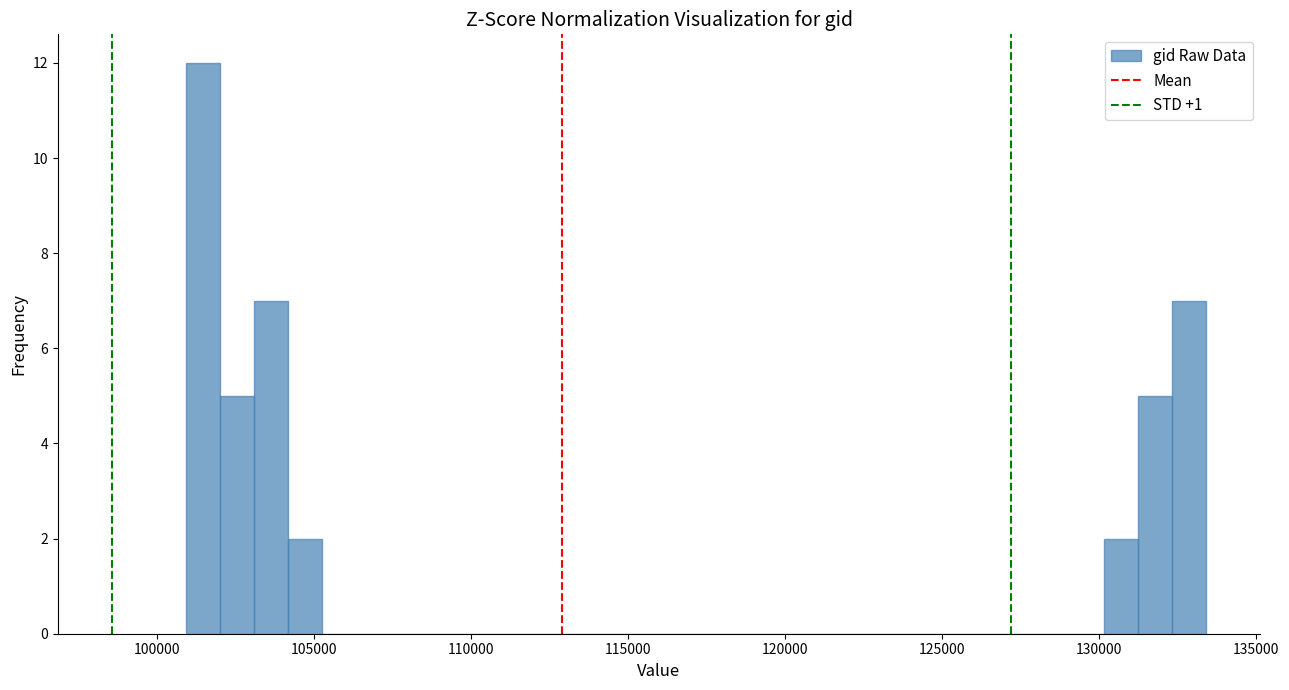

Around what value on the x-axis is the tallest bar? Give the approximate position of its centre, as read against the axis.

101500